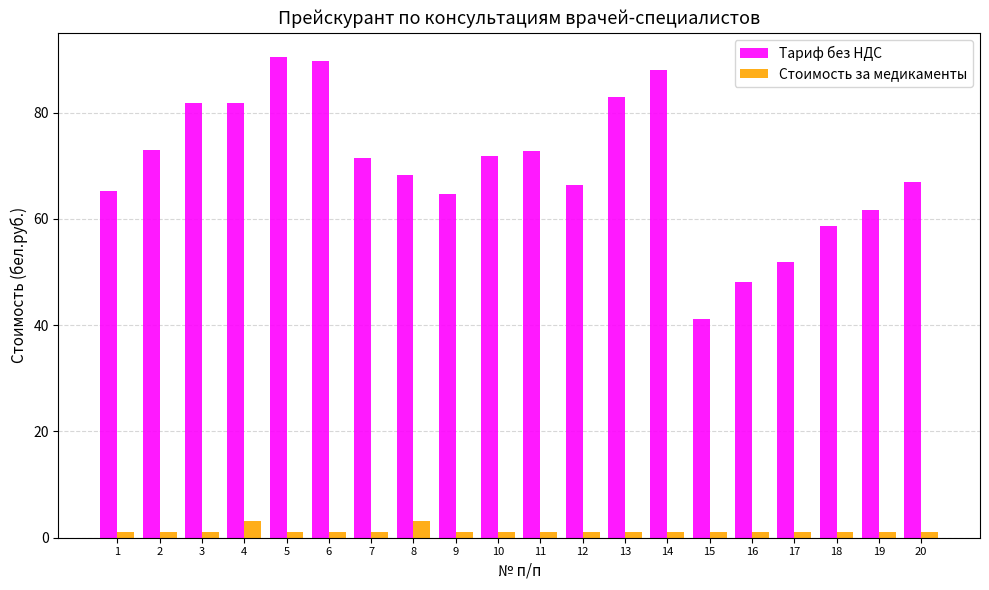

Read the Стоимость за медикаменты value at 18.

1.0